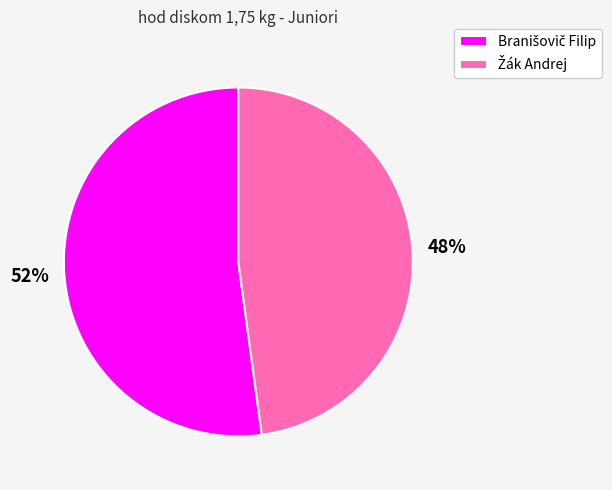

Is there any slice that represents more than half of the pie?

Yes